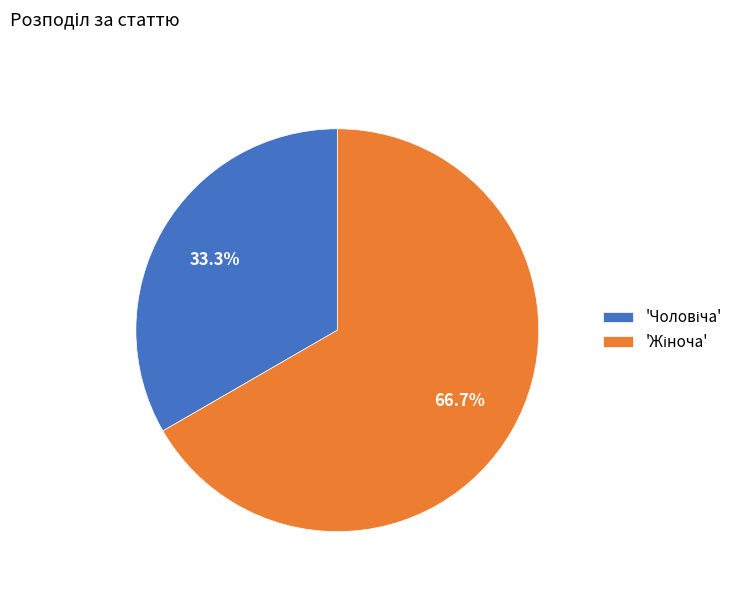

Is there a majority slice in this chart?

Yes